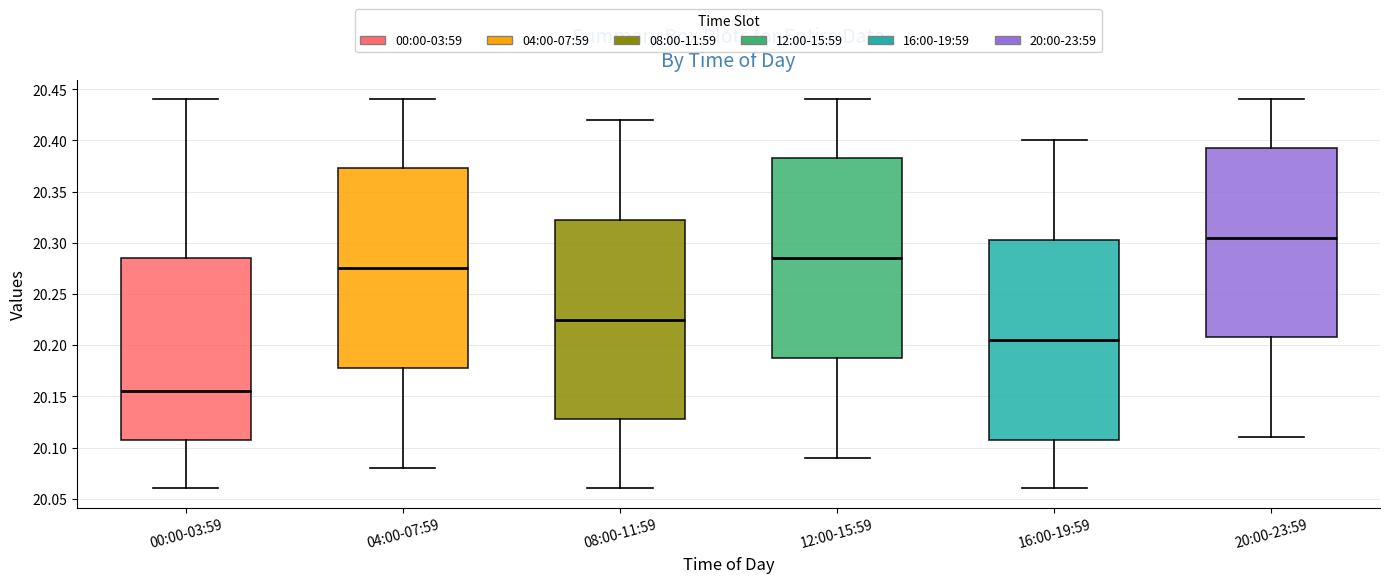

Reading left to right, read every box against the y-axis: the position of its median line, the range the box covers, and the ends of its whiskers. The values are not printed on the chart, so give them approximately, as read against the axis.

00:00-03:59: median 20.155, box 20.110 to 20.285, whiskers 20.060 to 20.440
04:00-07:59: median 20.275, box 20.180 to 20.375, whiskers 20.080 to 20.440
08:00-11:59: median 20.225, box 20.130 to 20.325, whiskers 20.060 to 20.420
12:00-15:59: median 20.285, box 20.190 to 20.385, whiskers 20.090 to 20.440
16:00-19:59: median 20.205, box 20.110 to 20.305, whiskers 20.060 to 20.400
20:00-23:59: median 20.305, box 20.210 to 20.395, whiskers 20.110 to 20.440